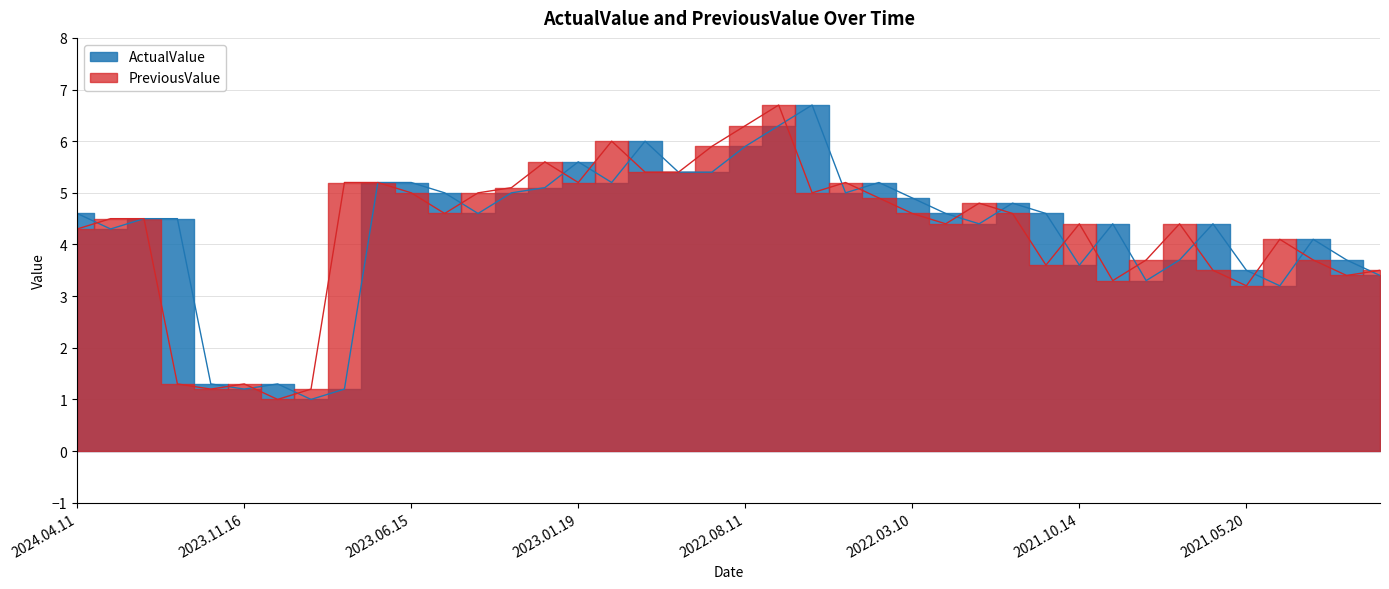

What is the difference between the maximum and minimum values in the PreviousValue series?

5.7